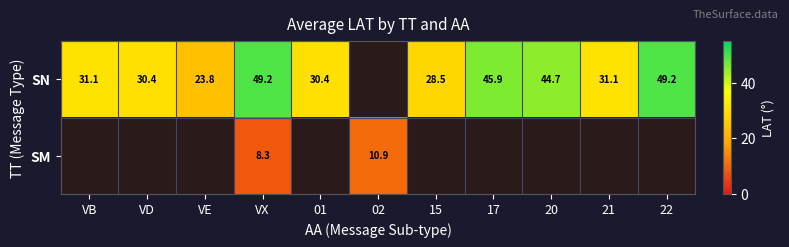

Rank the series at VX from highest to lowest value.

SN, SM